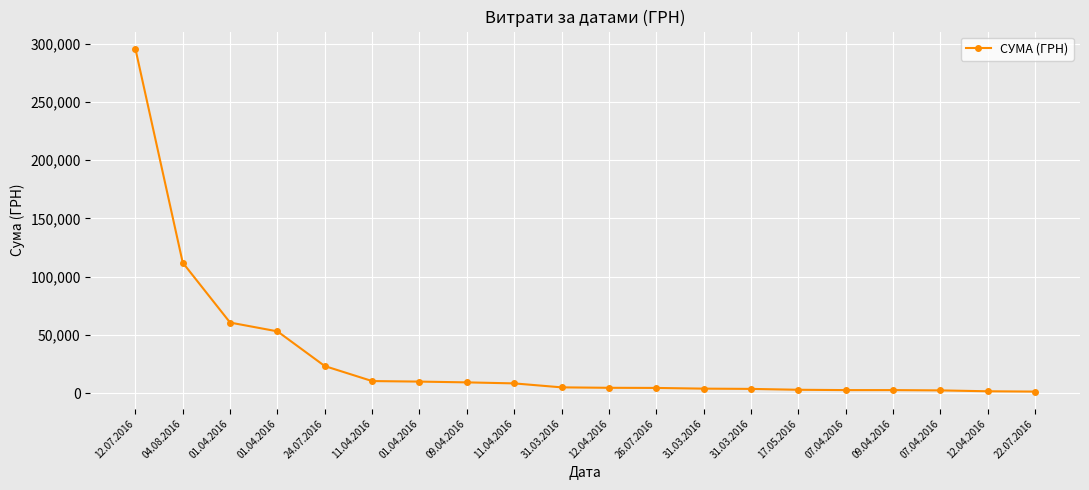

Reading left to right, what are all the values shown in this chart?

295638.6	111990.4	60564.6	53028.9	23228.0	10355.9	9898.4	9235.2	8360.4	4960.2	4573.8	4460.0	3855.6	3635.4	2886.0	2607.0	2600.0	2354.0	1592.4	1321.3